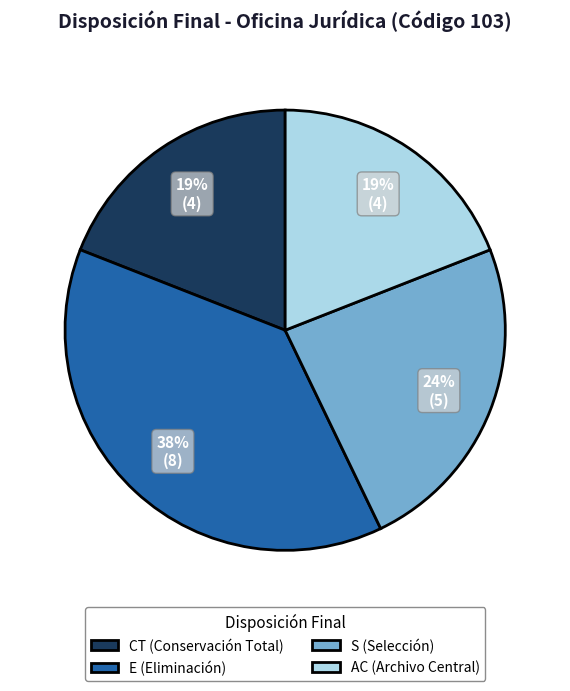

How many slices are in this pie chart?

4